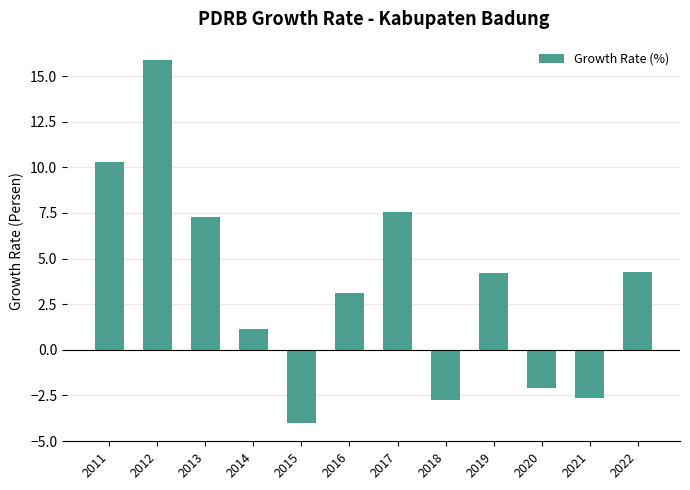

What is the minimum value shown in the chart?

-4.0